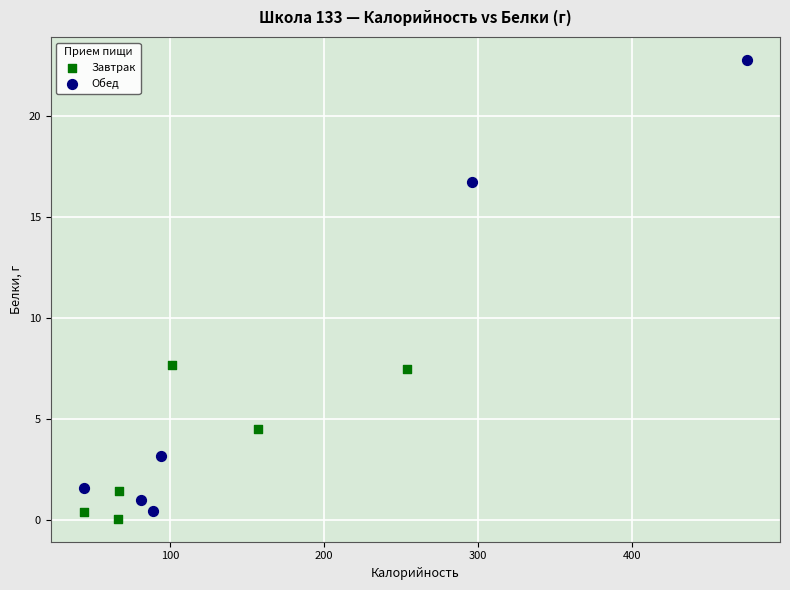

Which series has the widest spread of Y values?

Обед